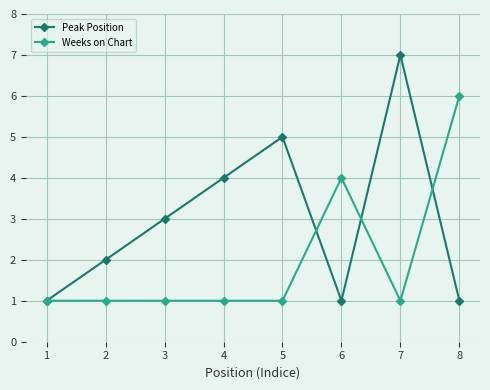

Reading left to right, what are all the values shown in this chart?

Peak Position: 1	2	3	4	5	1	7	1
Weeks on Chart: 1	1	1	1	1	4	1	6